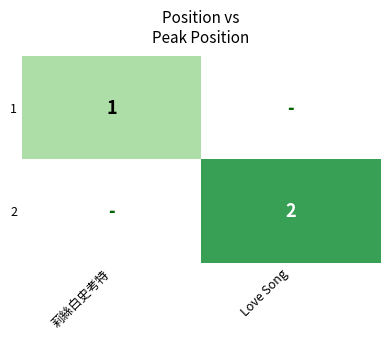

The value of 2 at Love Song is 2. True or false?

True